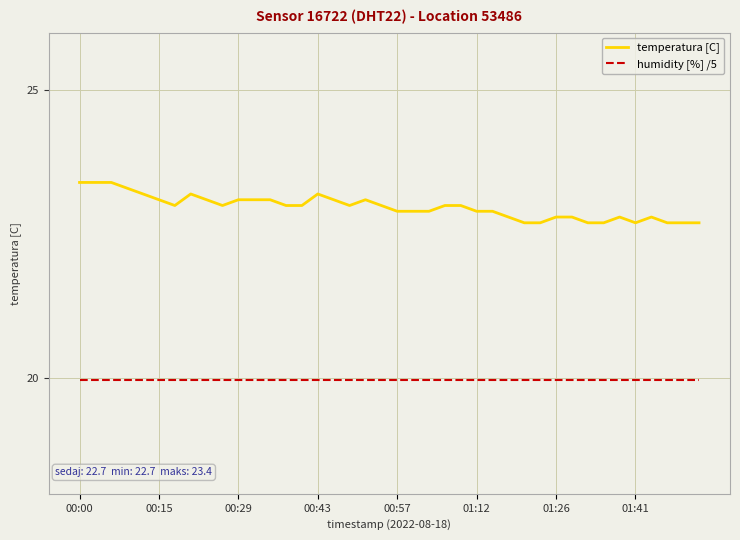

What is the minimum value for temperatura [C]?

22.7